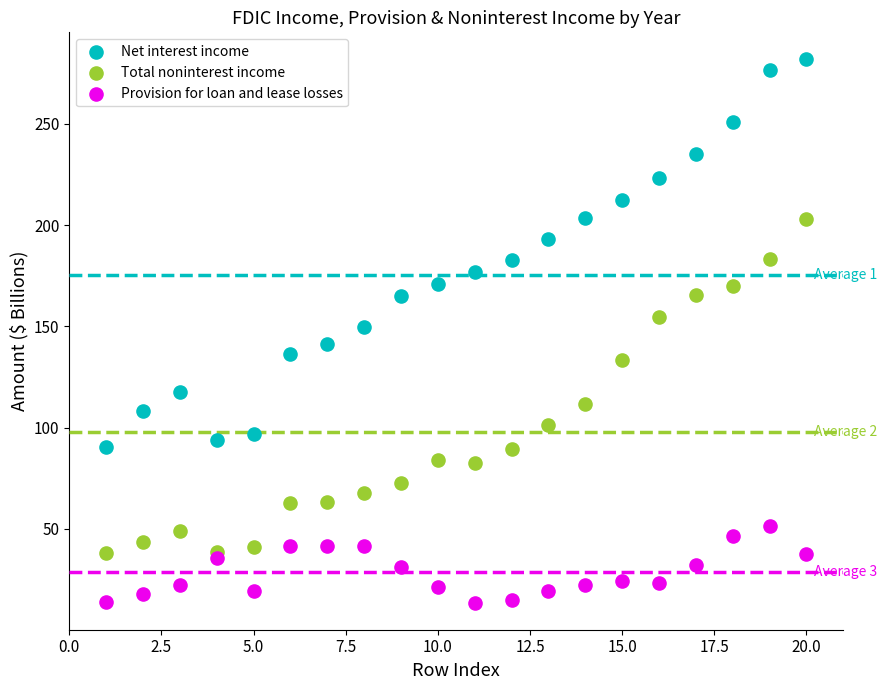

What is the X range (max minus min) for the scatter plot?

19.0